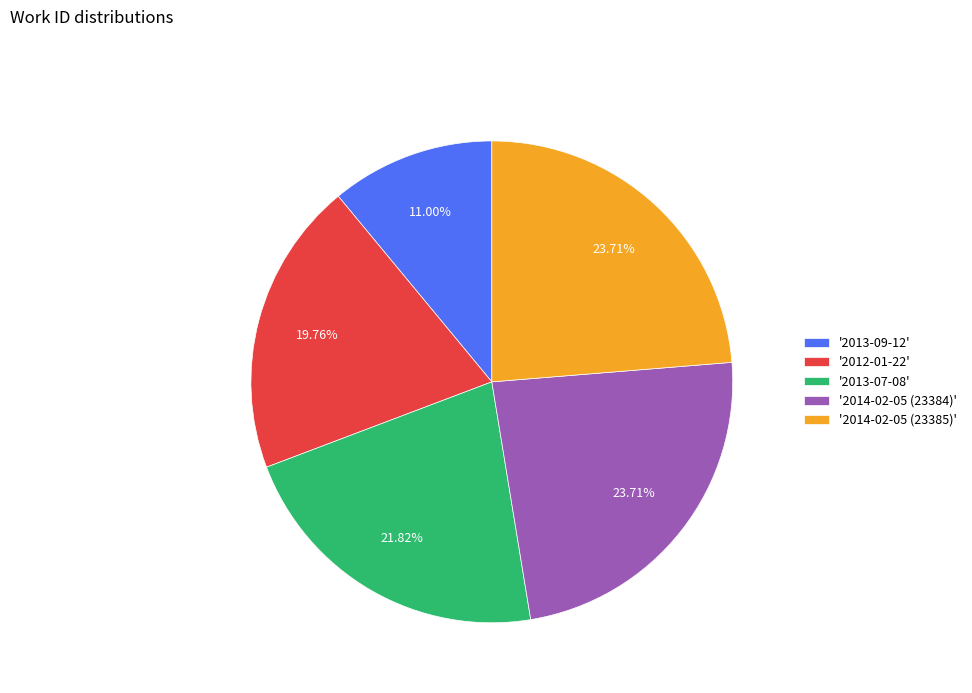

To the nearest percent, what is the difference between the largest and smallest slice percentages?

13%